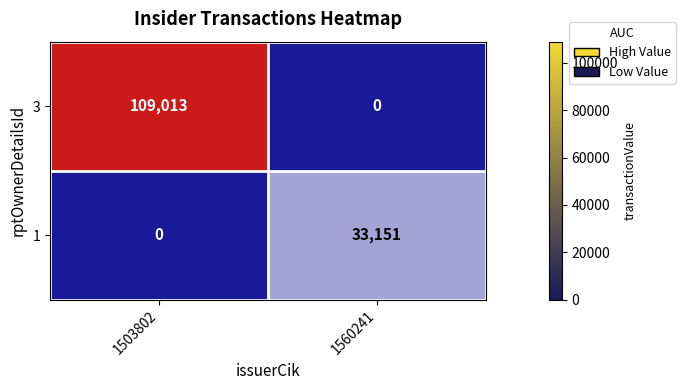

Count the number of data series in this chart.

2